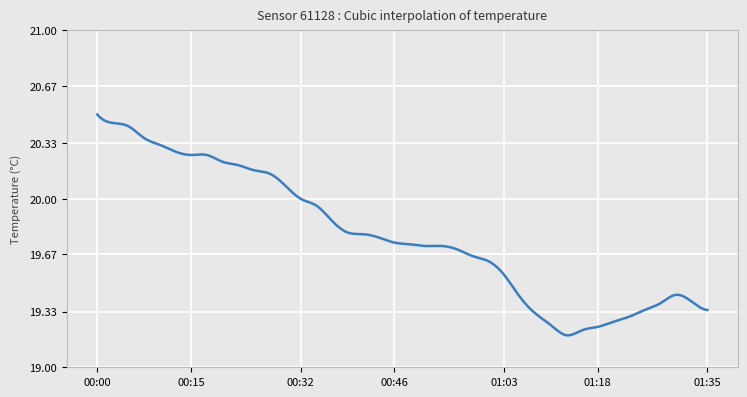

What is the difference between the maximum and minimum values?

1.3